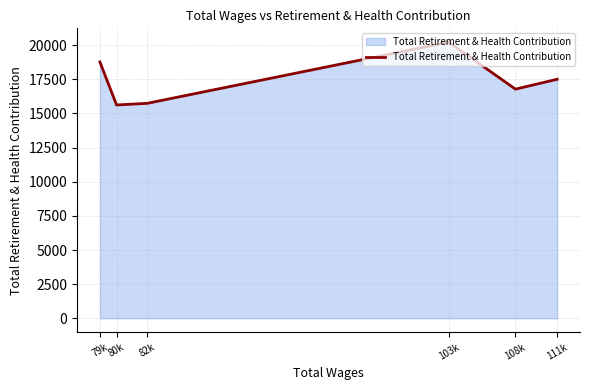

How many lines are shown in the chart?

1